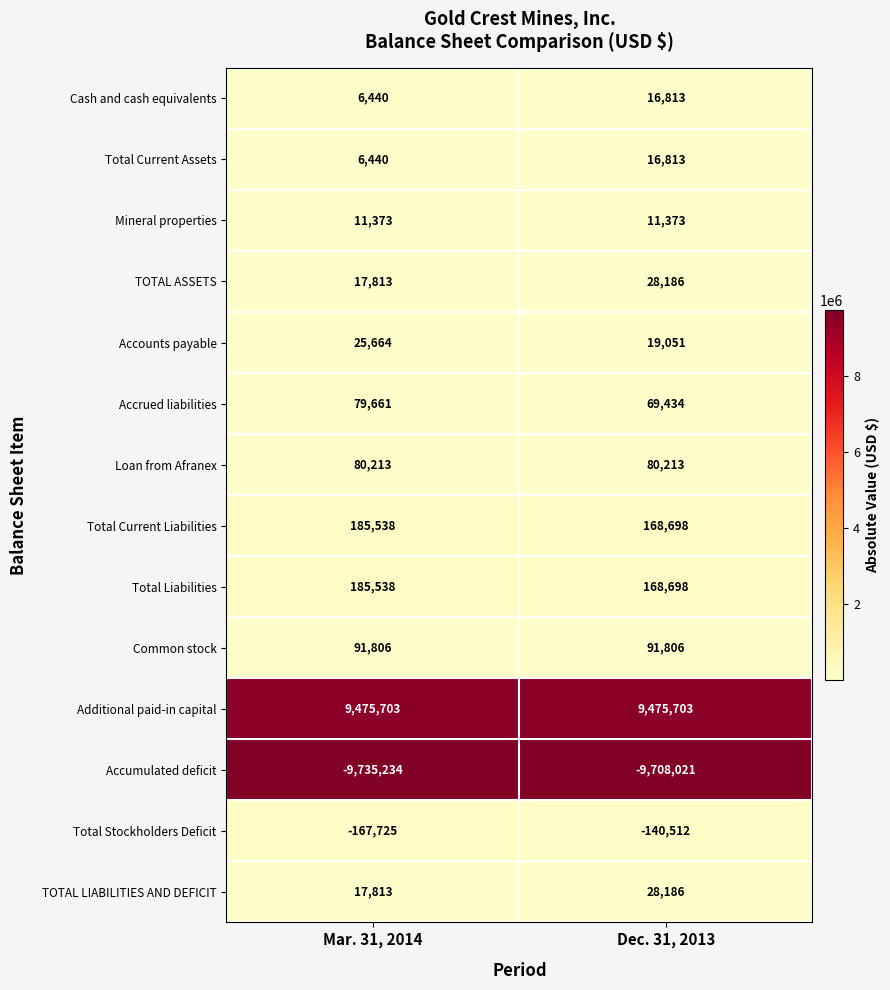

Reading left to right, extract all data points from this chart.

Cash and cash equivalents: 6440	16813
Total Current Assets: 6440	16813
Mineral properties: 11373	11373
TOTAL ASSETS: 17813	28186
Accounts payable: 25664	19051
Accrued liabilities: 79661	69434
Loan from Afranex: 80213	80213
Total Current Liabilities: 185538	168698
Total Liabilities: 185538	168698
Common stock: 91806	91806
Additional paid-in capital: 9475703	9475703
Accumulated deficit: -9735234	-9708021
Total Stockholders Deficit: -167725	-140512
TOTAL LIABILITIES AND DEFICIT: 17813	28186